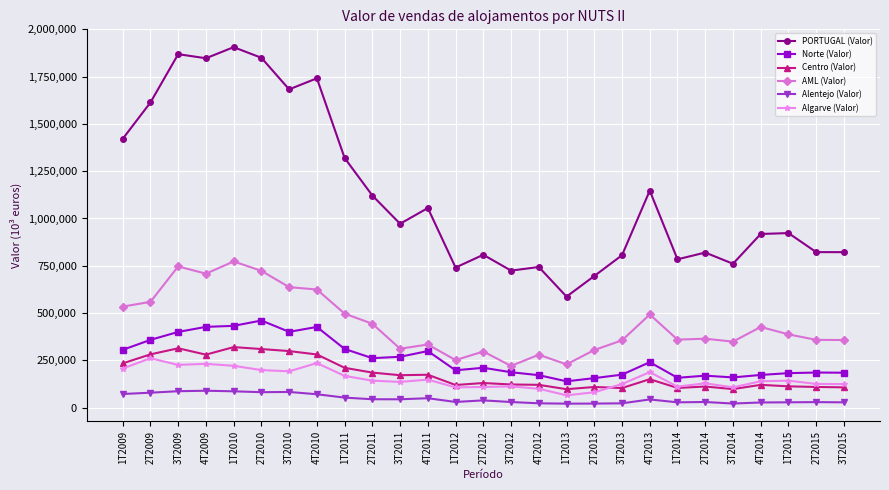

What is the value of the Norte (Valor) point at the 21st from the left?

157234